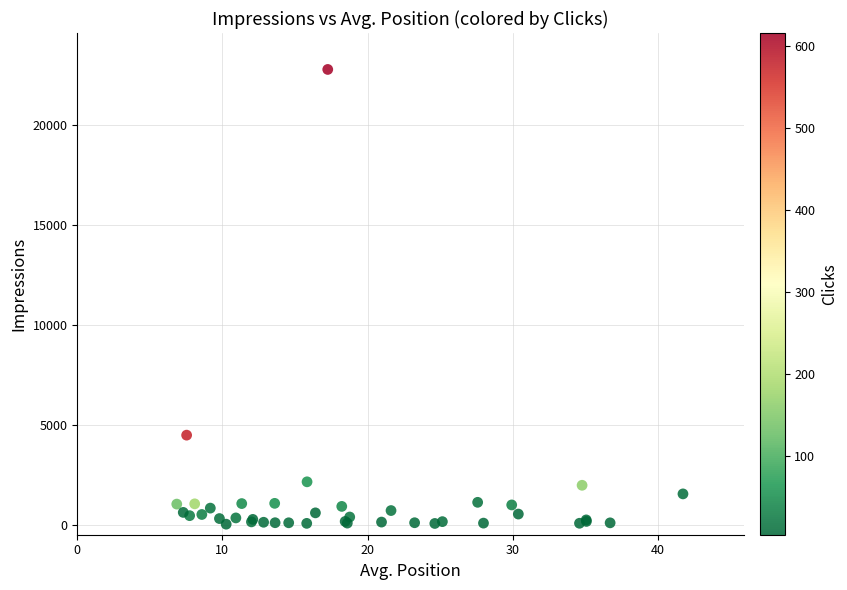

What Y value in the scatter plot is closest to 11394?

4478